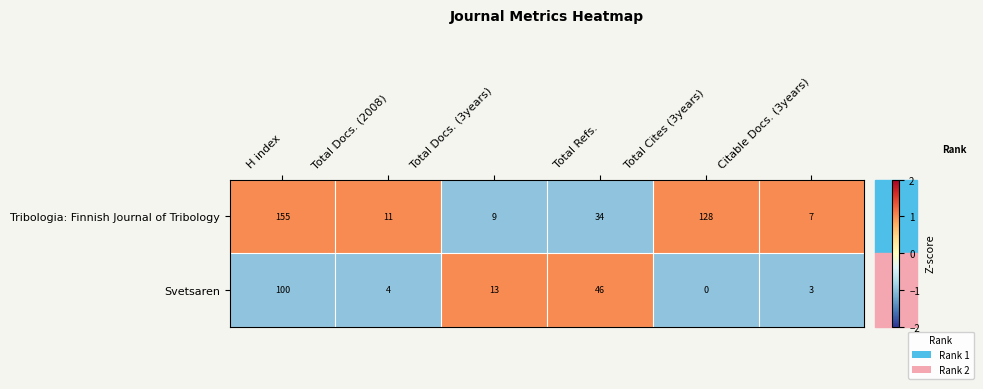

At which label does Svetsaren first exceed 13?

H index